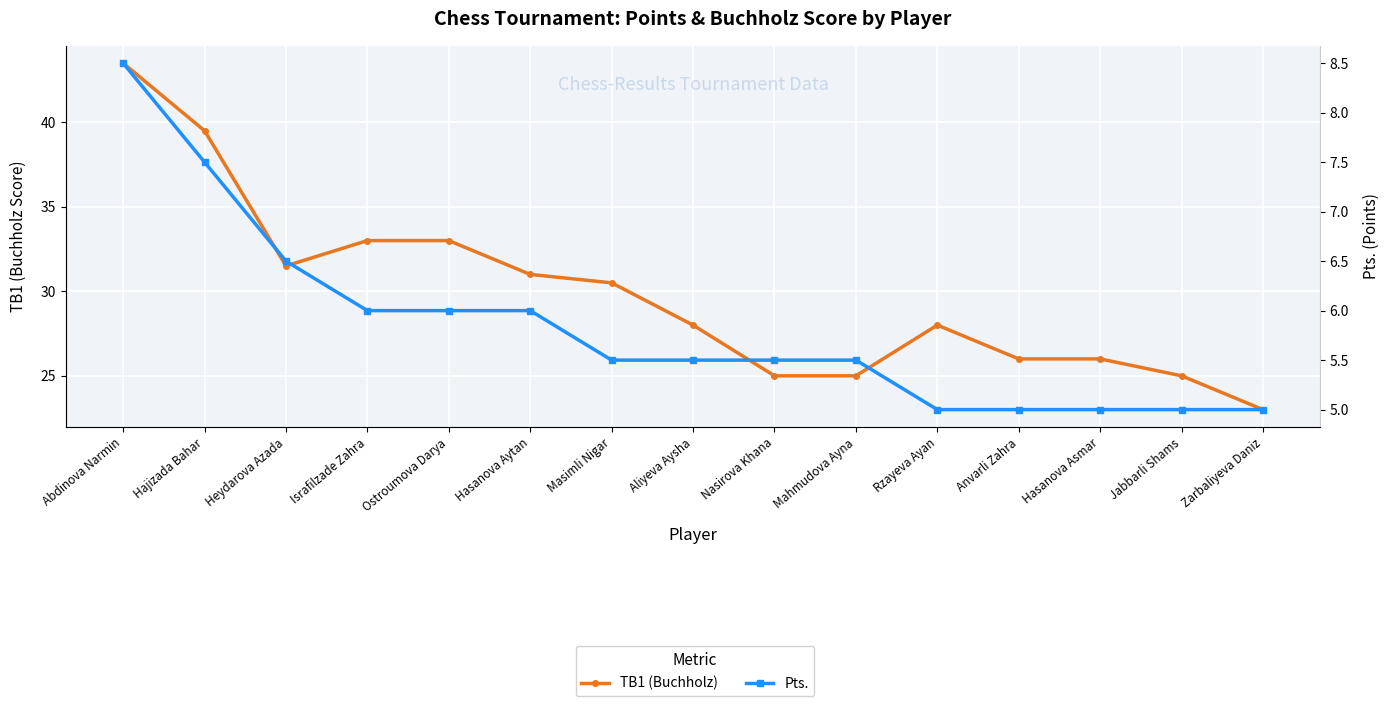

Is this an area chart (filled region under the line)?

No